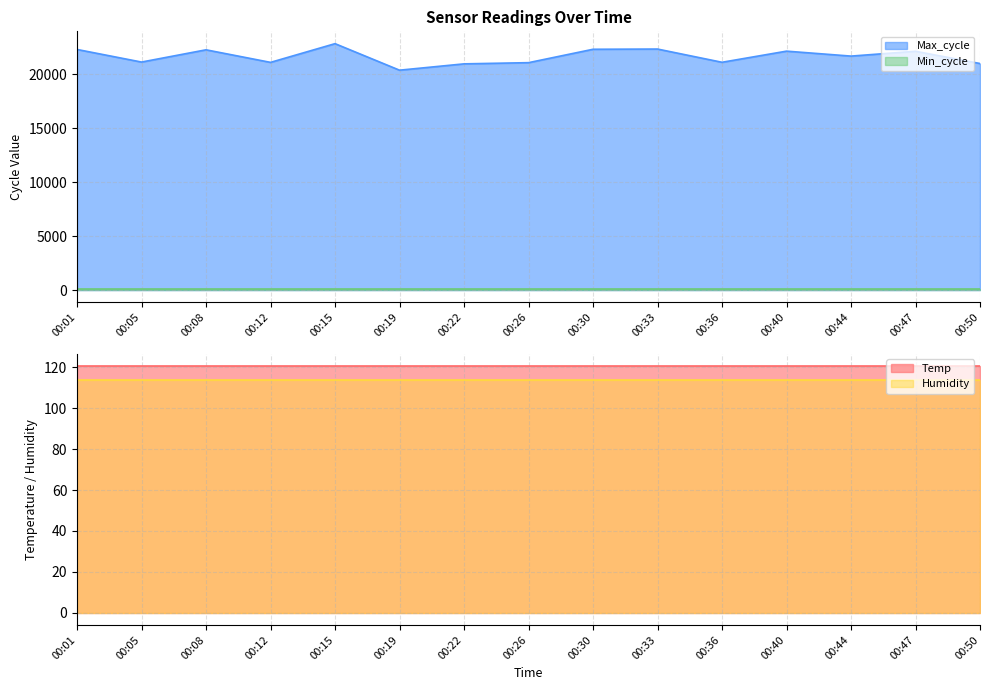

How many categories are shown in the chart?

15